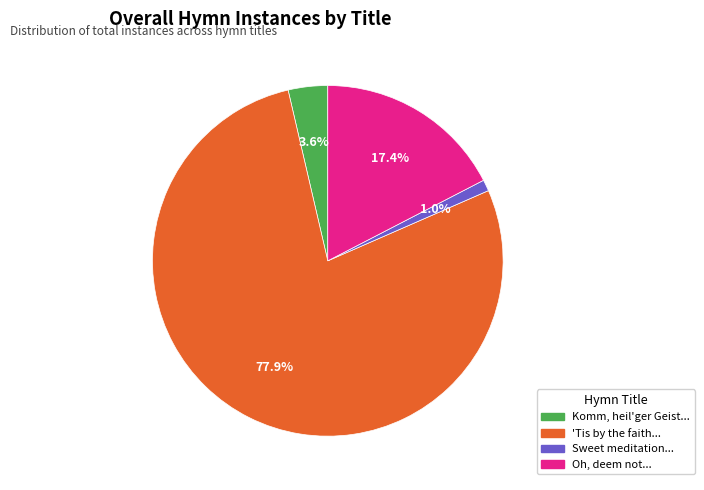

Does any single category account for the majority?

Yes